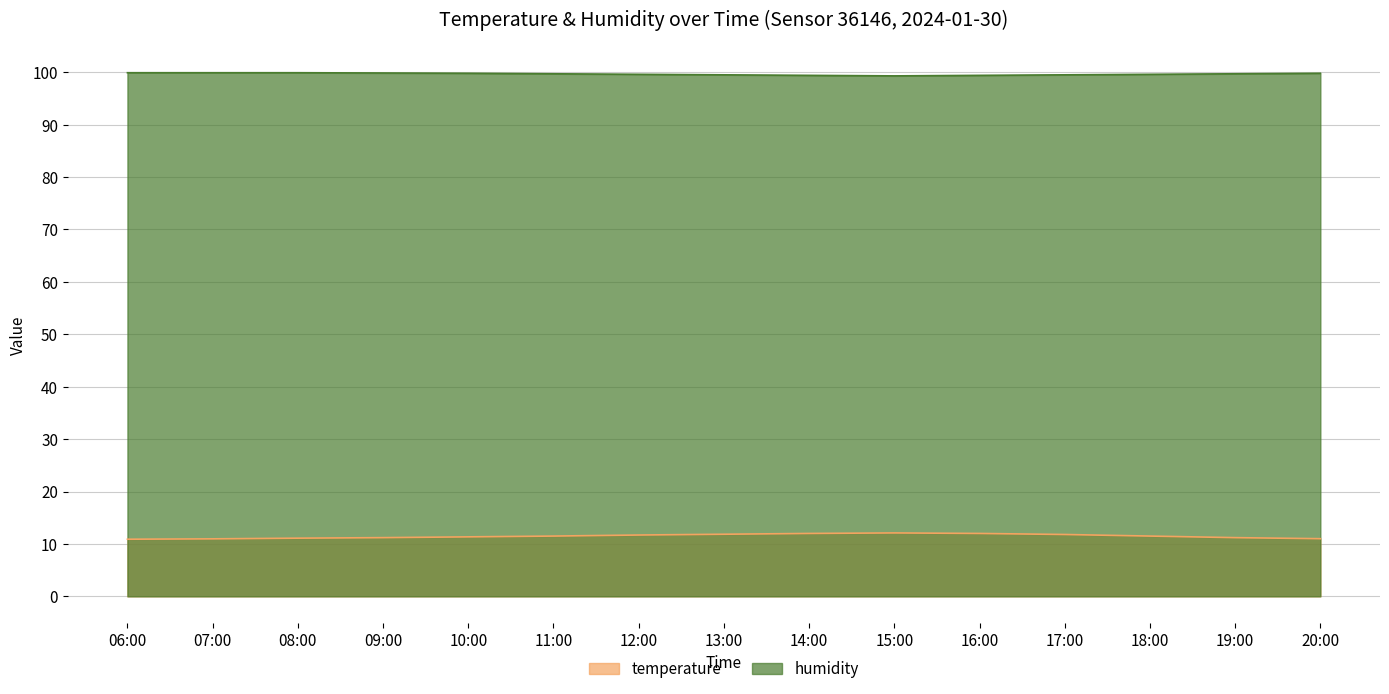

At which category does the chart reach its minimum across all series?

06:00